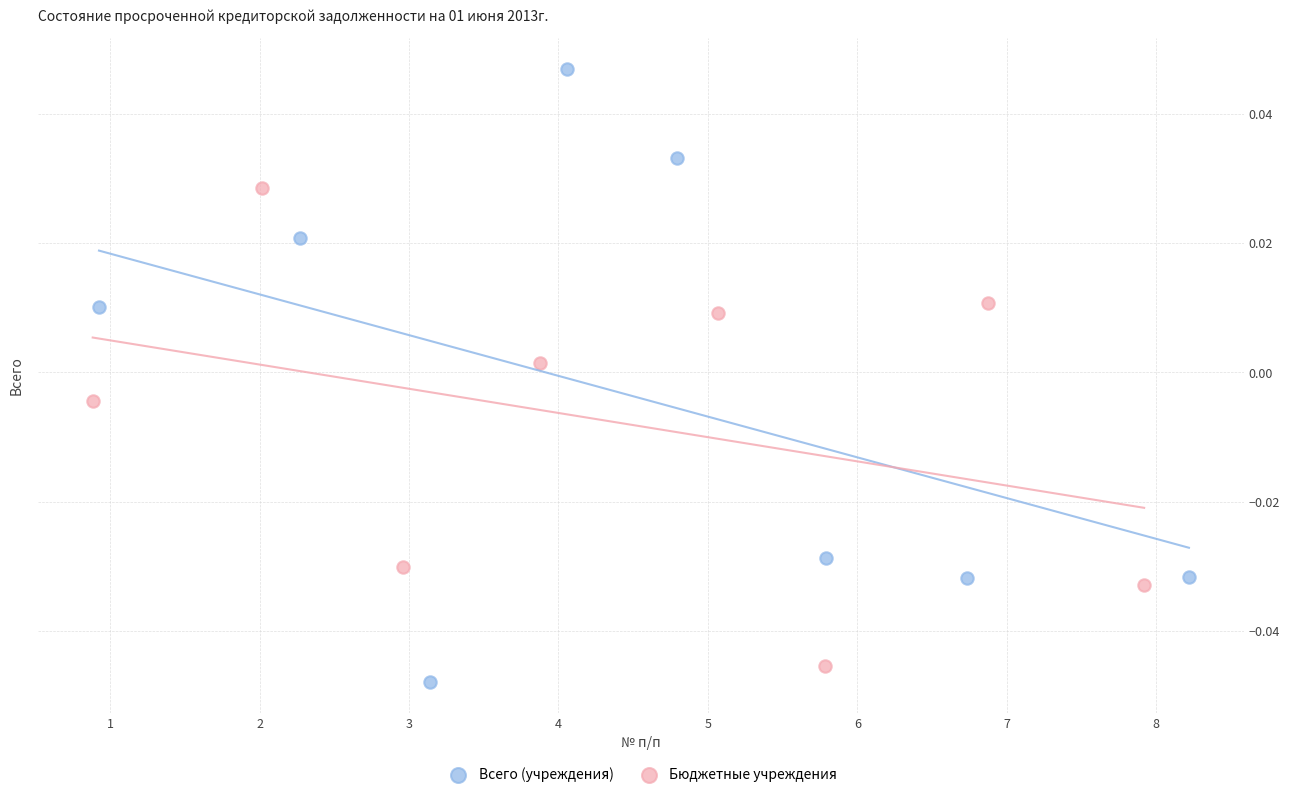

Which series reaches the minimum Y coordinate?

Всего (учреждения)